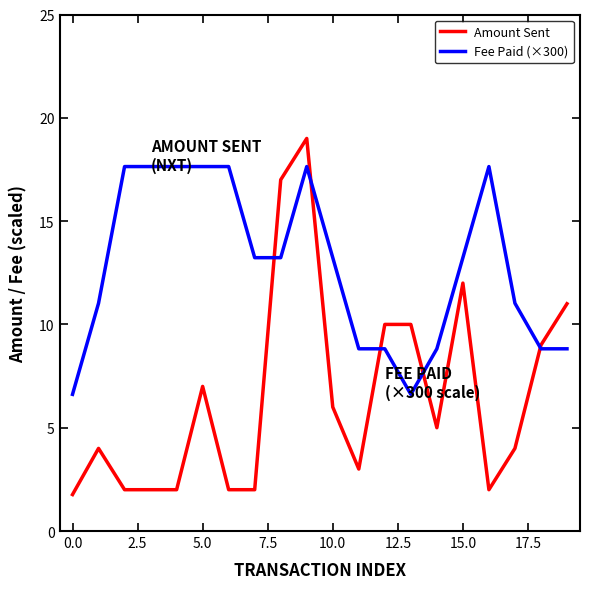

True or false: Amount Sent and Fee Paid (×300) cross at least once.

True